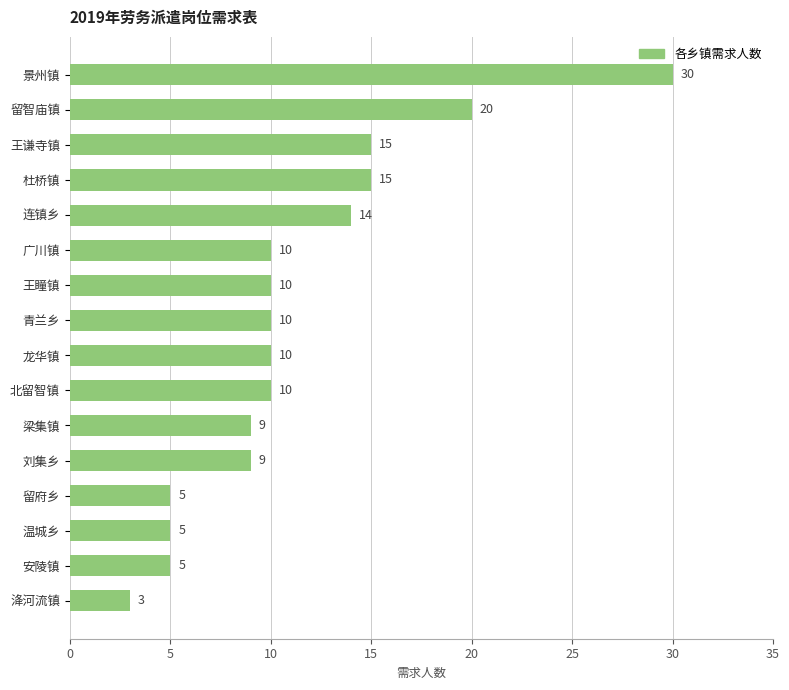

The value at 梁集镇 is 16. True or false?

False